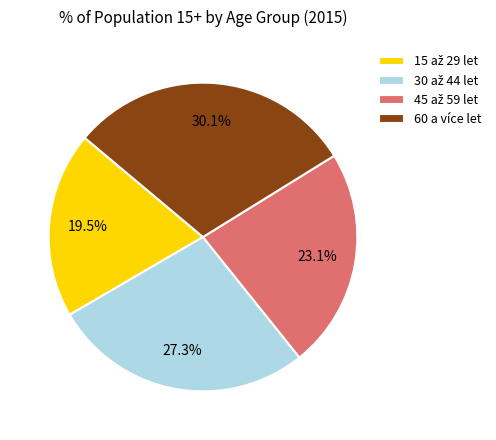

Is it true that 60 a více let is 36% of the pie?

False